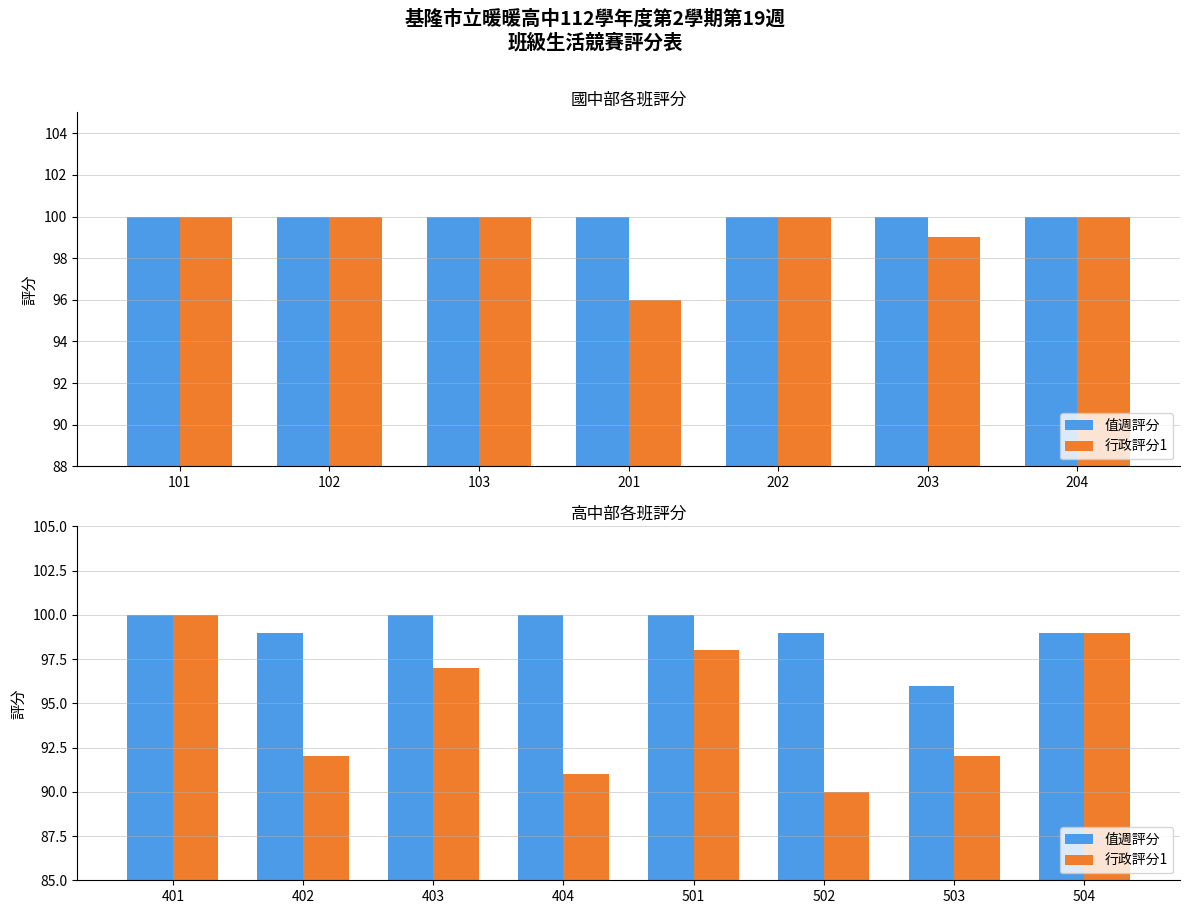

What is the highest value of the 值週評分 series?

100